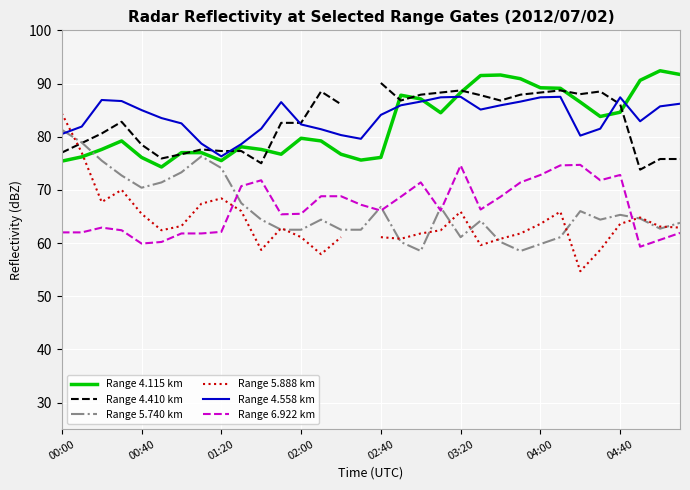

At which label does Range 4.558 km reach its minimum?

01:20